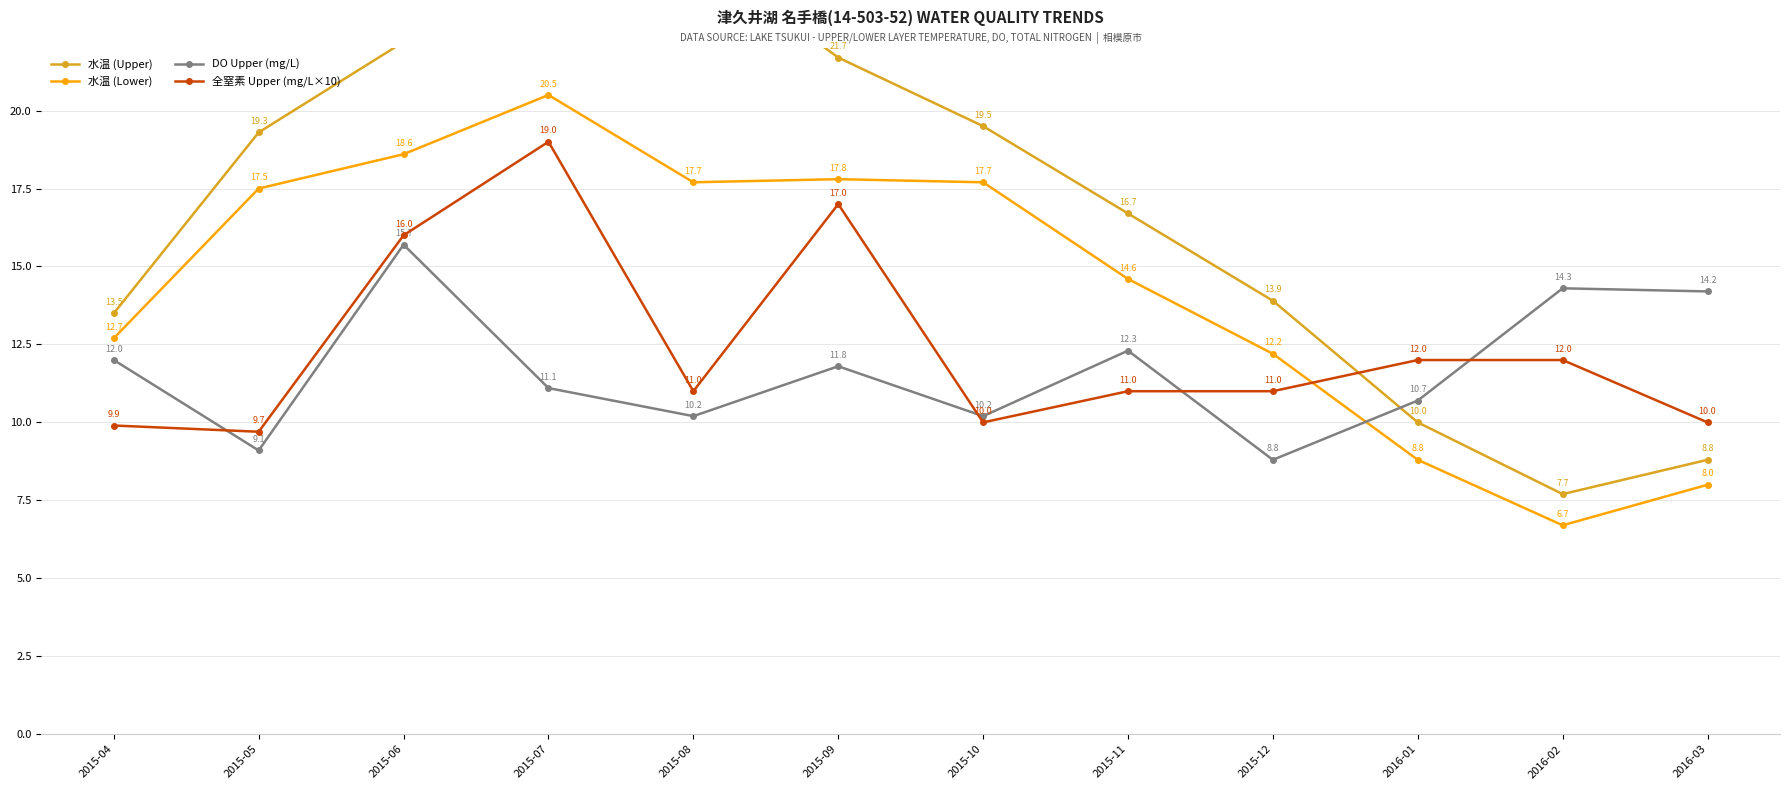

What is the sum of all 水温 (Upper) values?

202.2